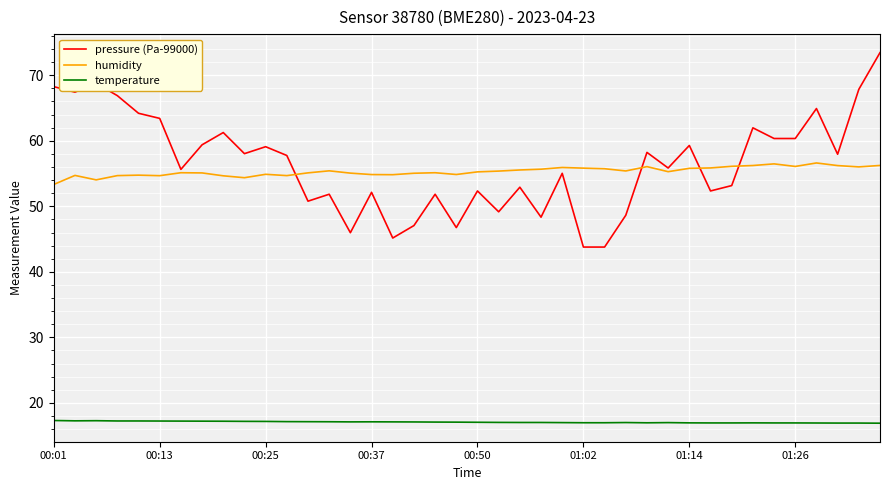

Which series has the widest spread of values?

pressure (Pa-99000)